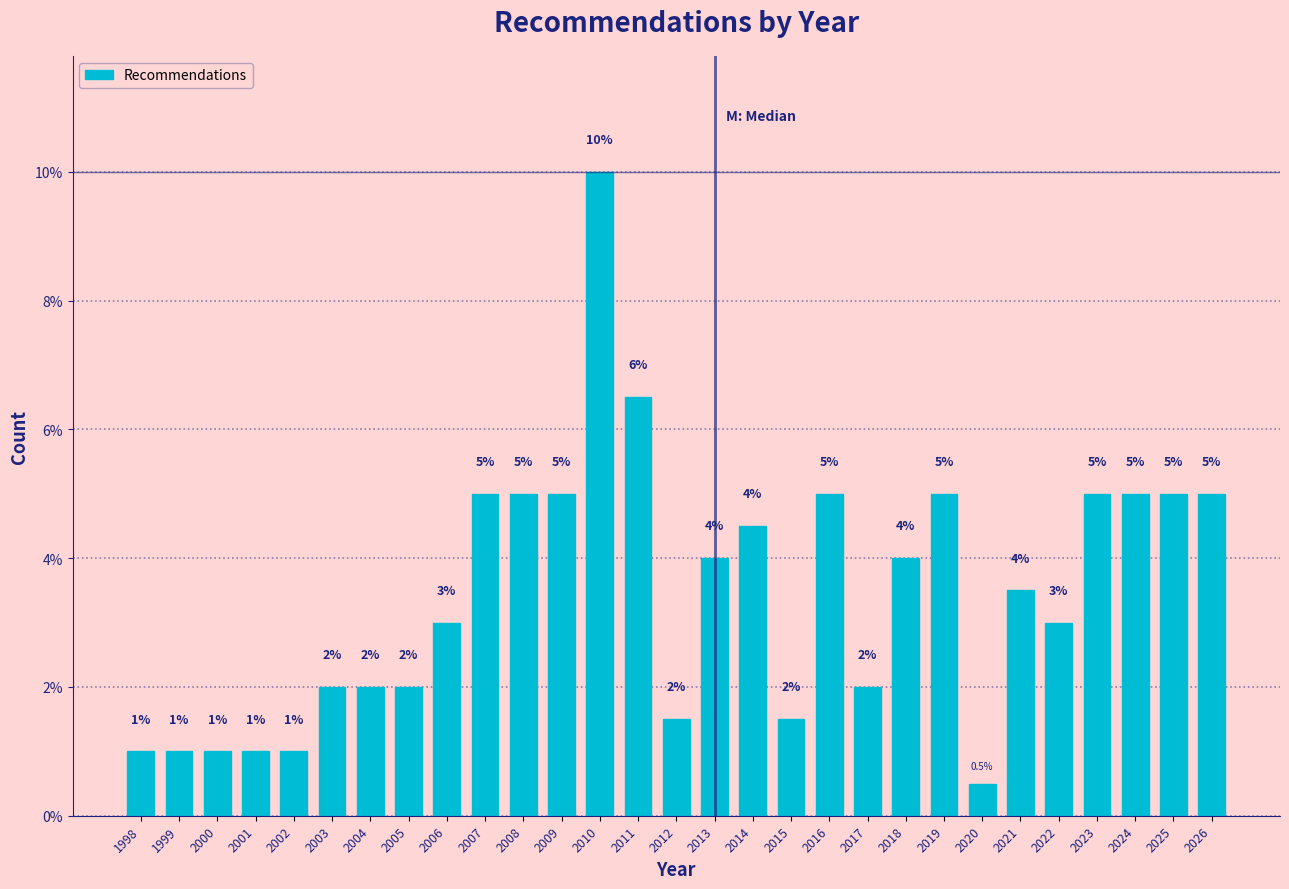

Reading right to left, extract all data points from this chart.

5.0	5.0	5.0	5.0	3.0	3.5	0.5	5.0	4.0	2.0	5.0	1.5	4.5	4.0	1.5	6.5	10.0	5.0	5.0	5.0	3.0	2.0	2.0	2.0	1.0	1.0	1.0	1.0	1.0